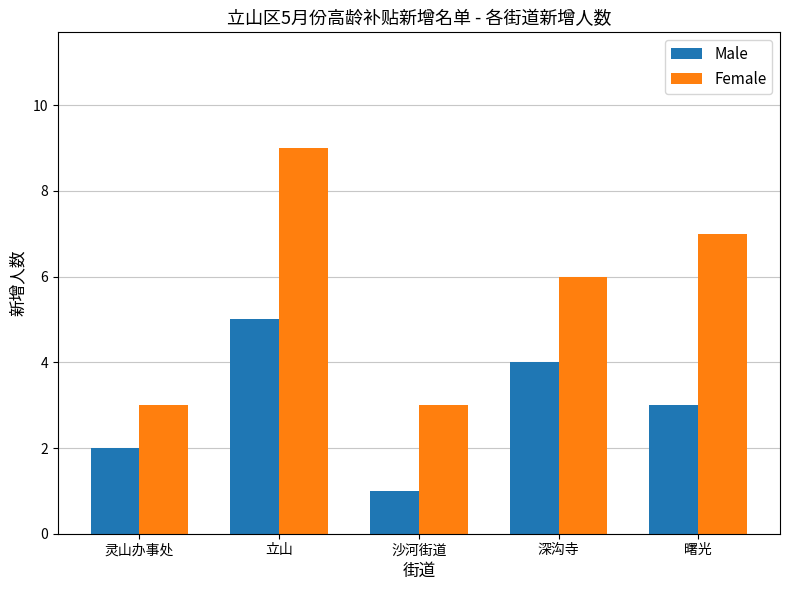

What is the total value across all series at 灵山办事处?

5